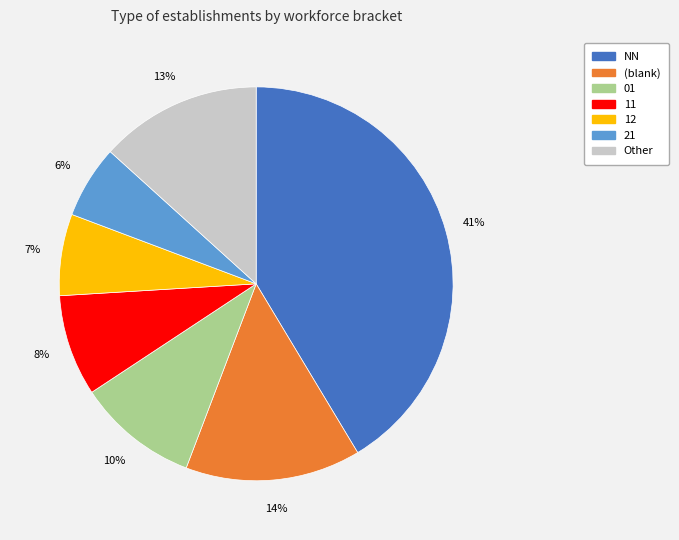

To the nearest percent, what is the average slice percentage?

14%